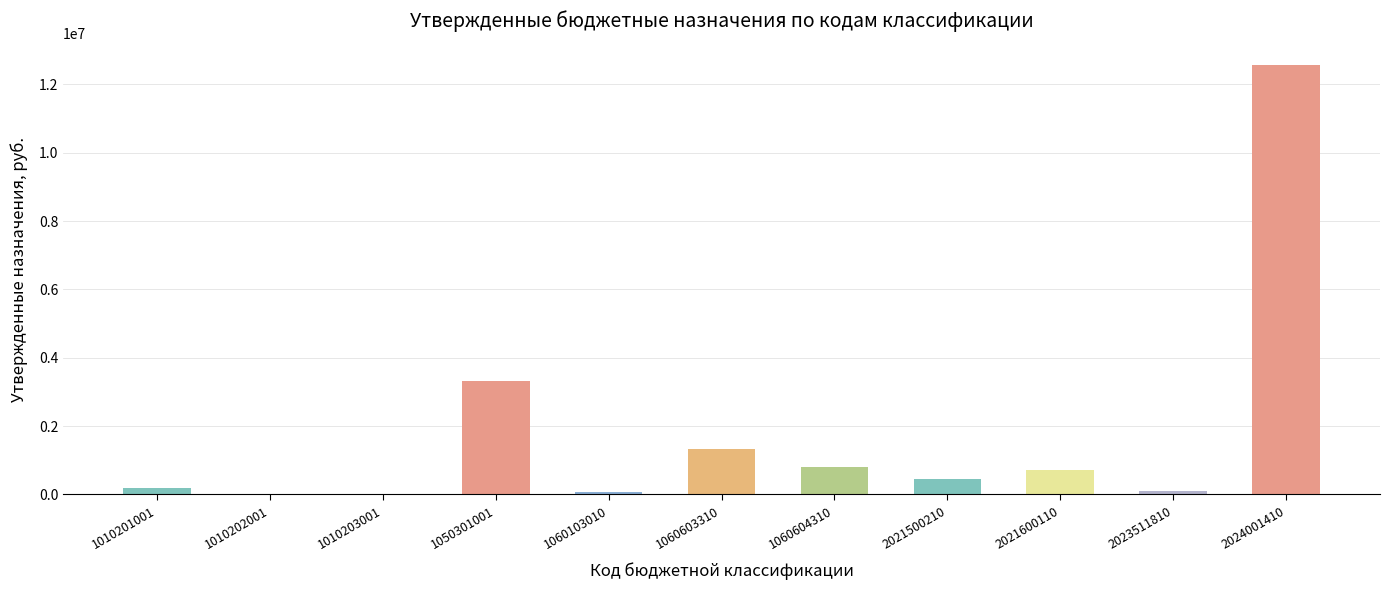

Are the bars grouped side by side (vs. stacked)?

No